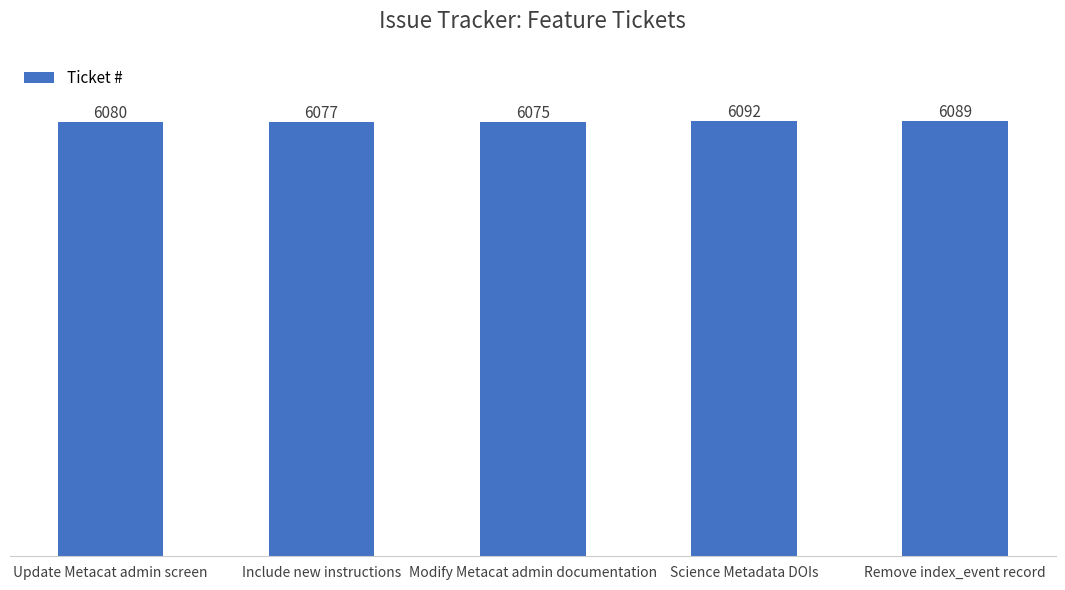

What is the change in value from Science Metadata DOIs to Remove index_event record?

-3